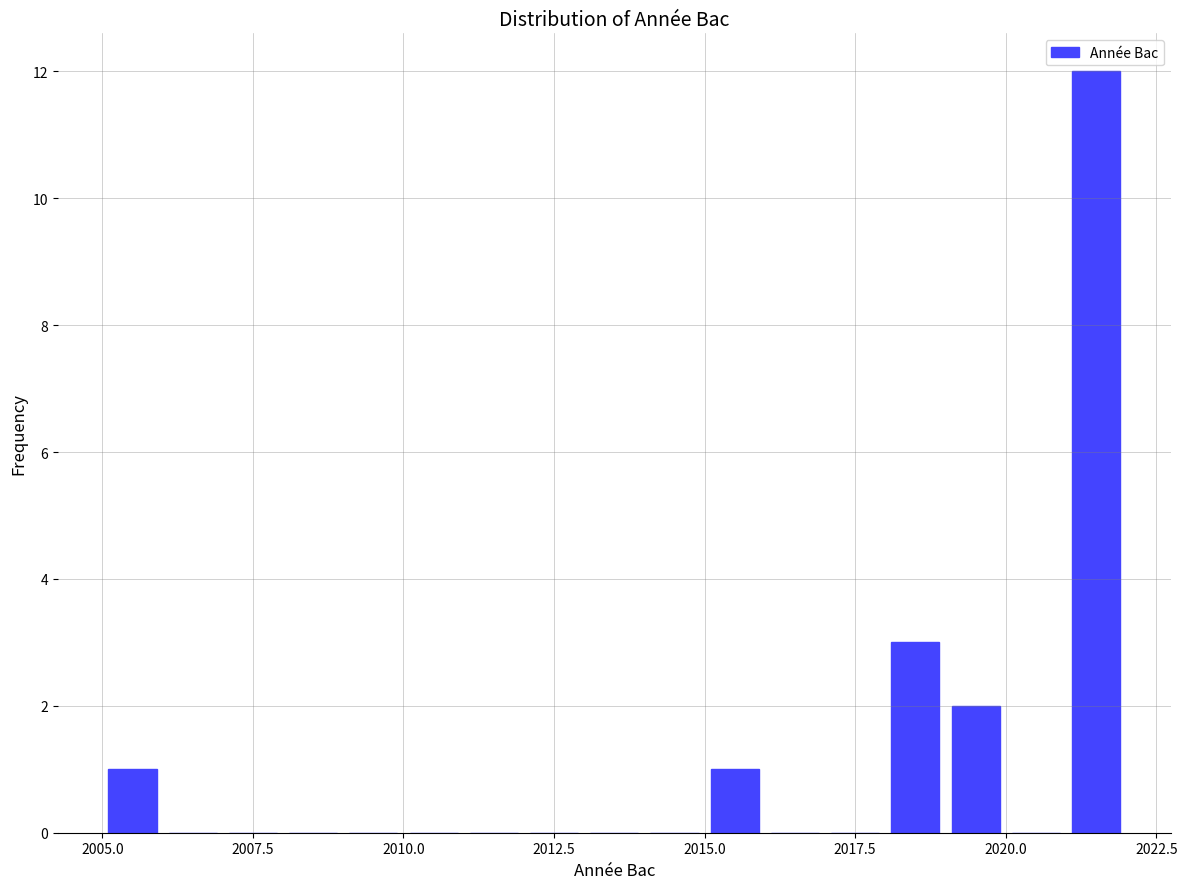

Read against the x-axis, roughly where is the centre of the tallest bar?

2021.5